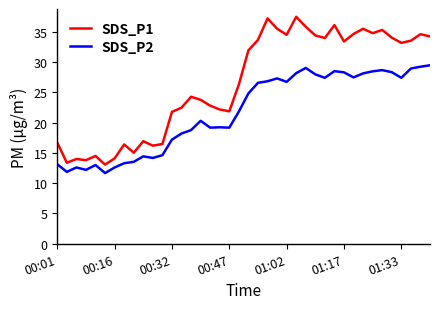

What is the maximum value for SDS_P2?

29.5